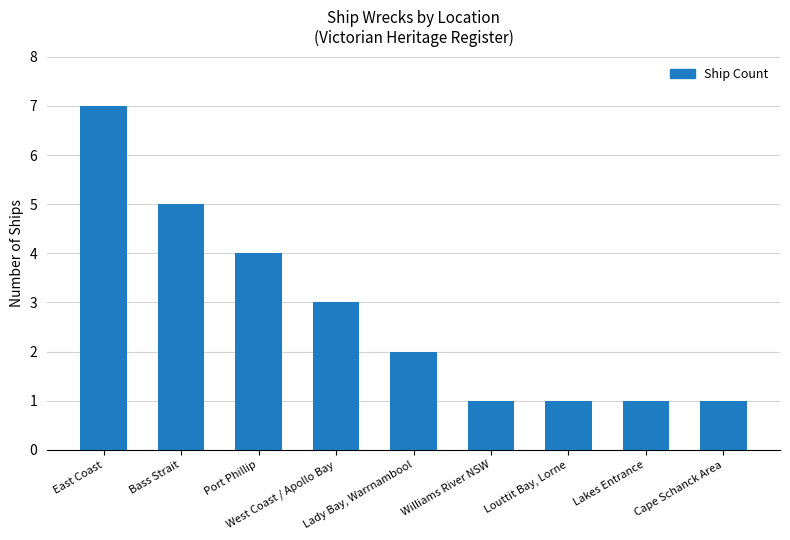

What is the maximum value shown in the chart?

7